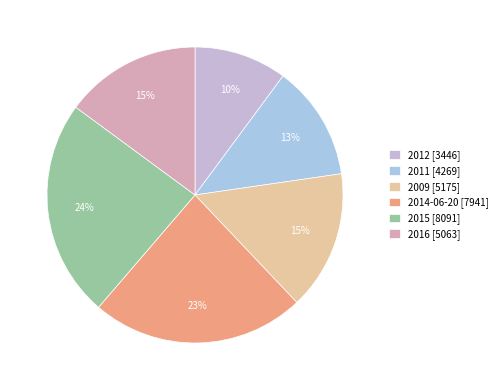

Is there any slice that represents more than half of the pie?

No